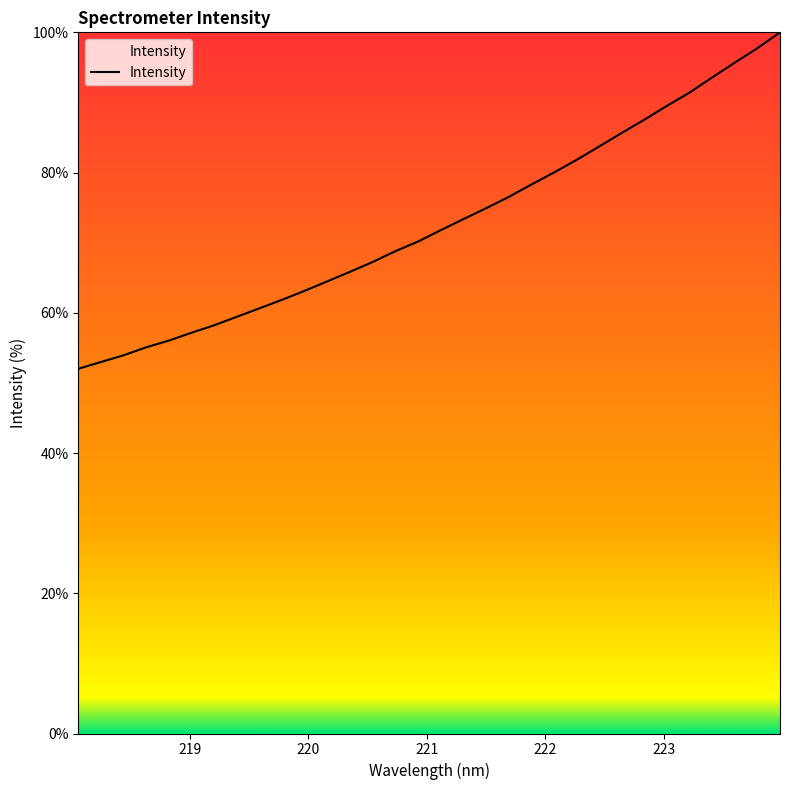

How many distinct data groups are displayed?

1